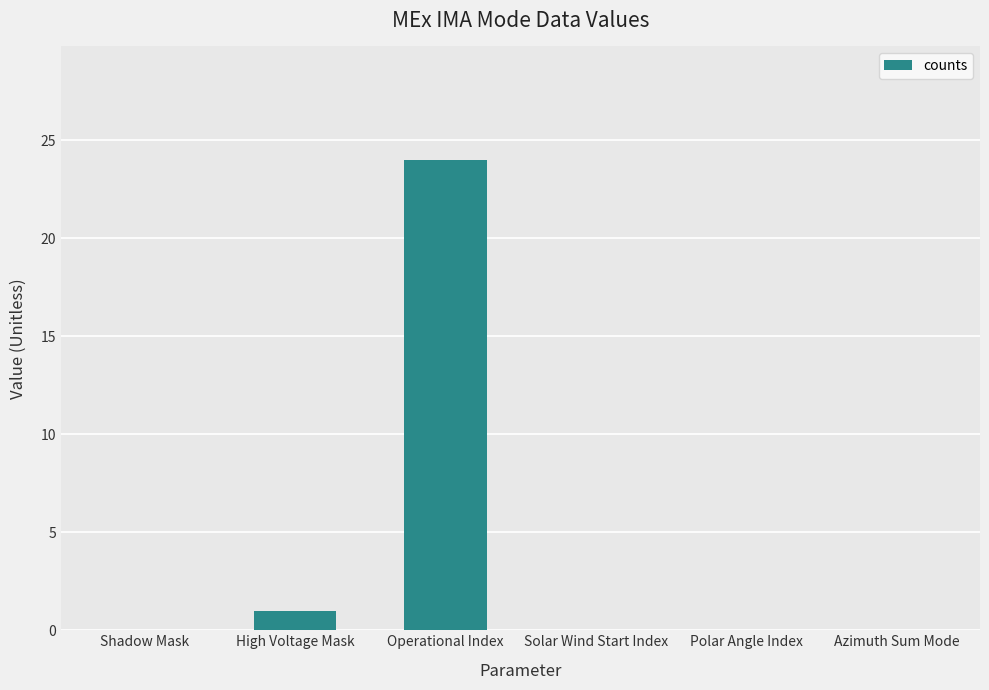

Count the number of data series in this chart.

1